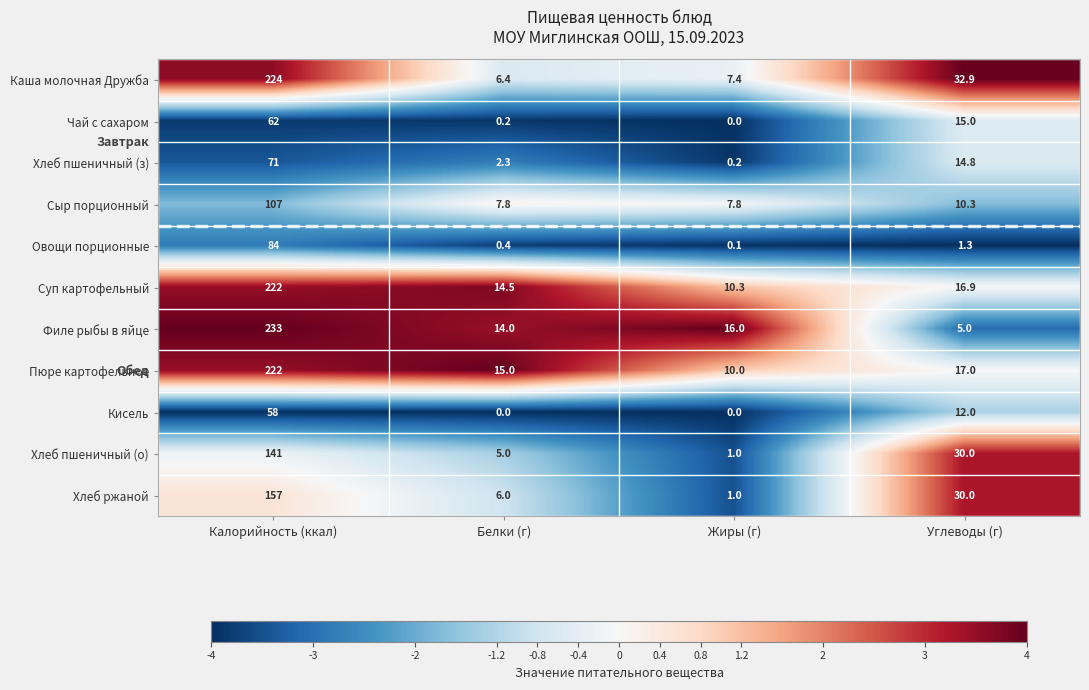

What is the spread (max minus min) of values at Белки (г)?

15.0